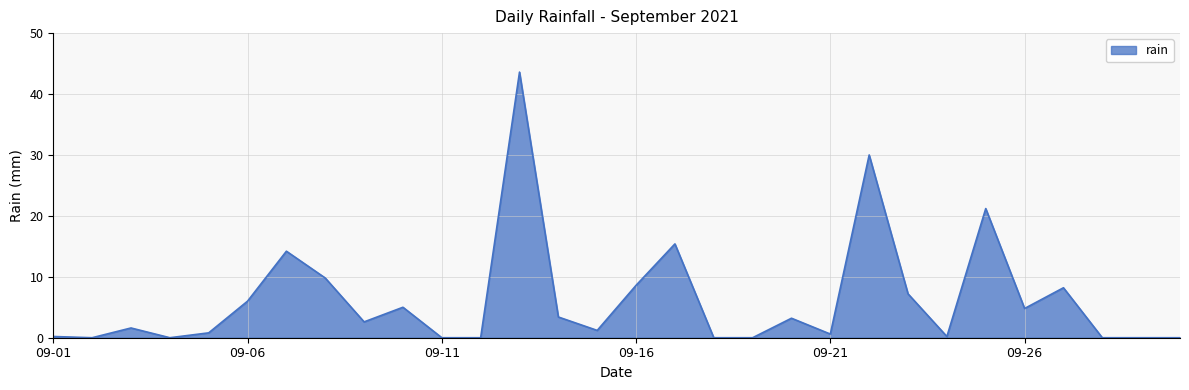

How many lines are shown in the chart?

1